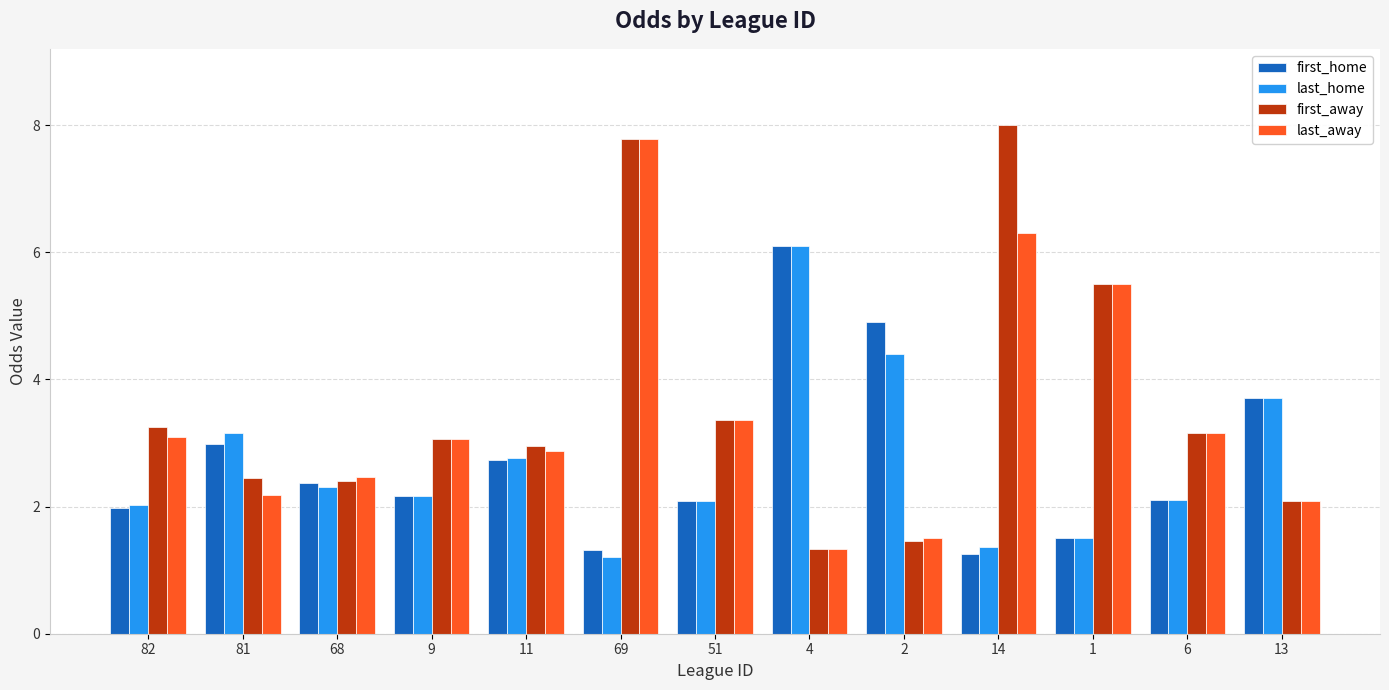

What is the total value across all series at 4?

14.9